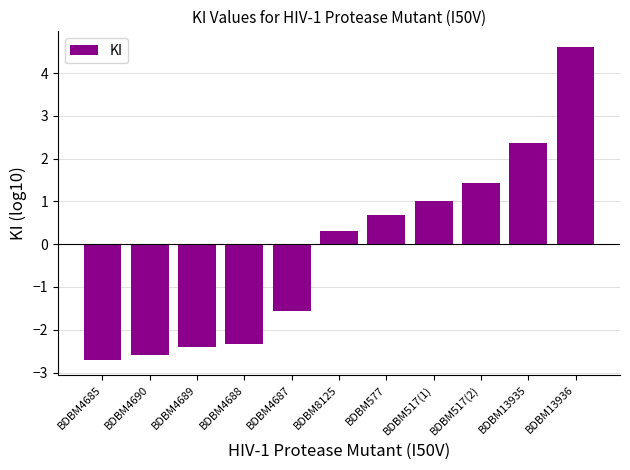

What is the average value?

-0.1